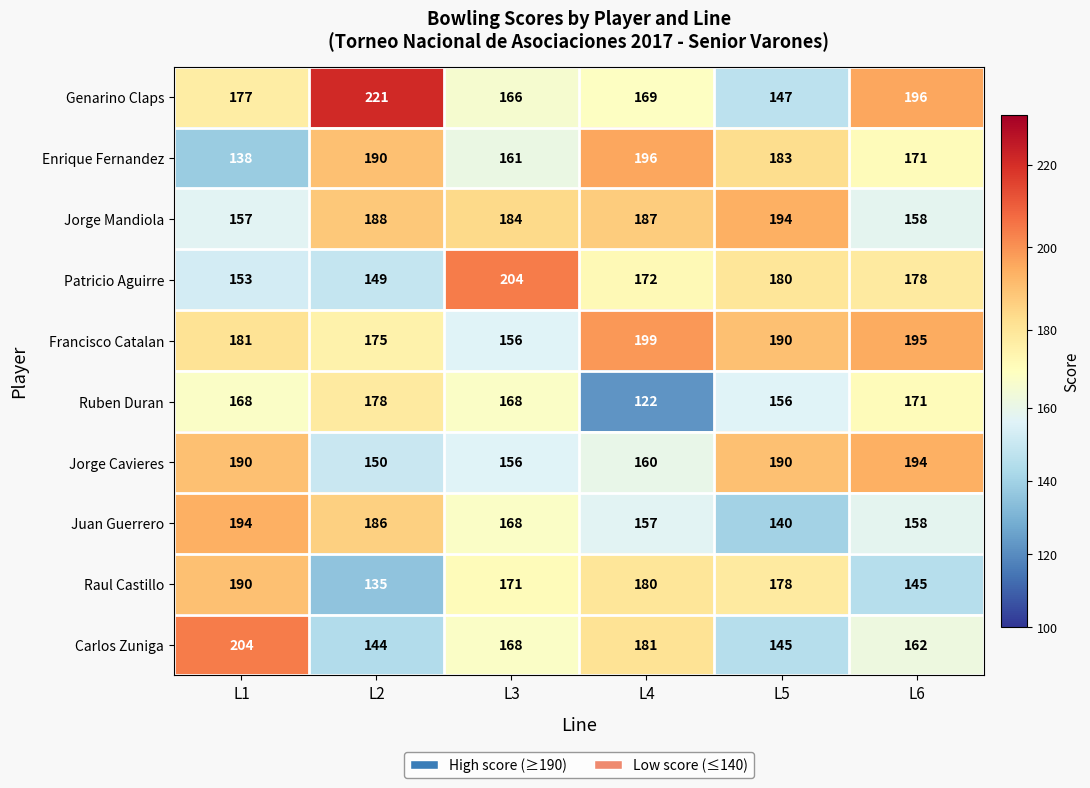

What is the total value across all series at L2?

1716